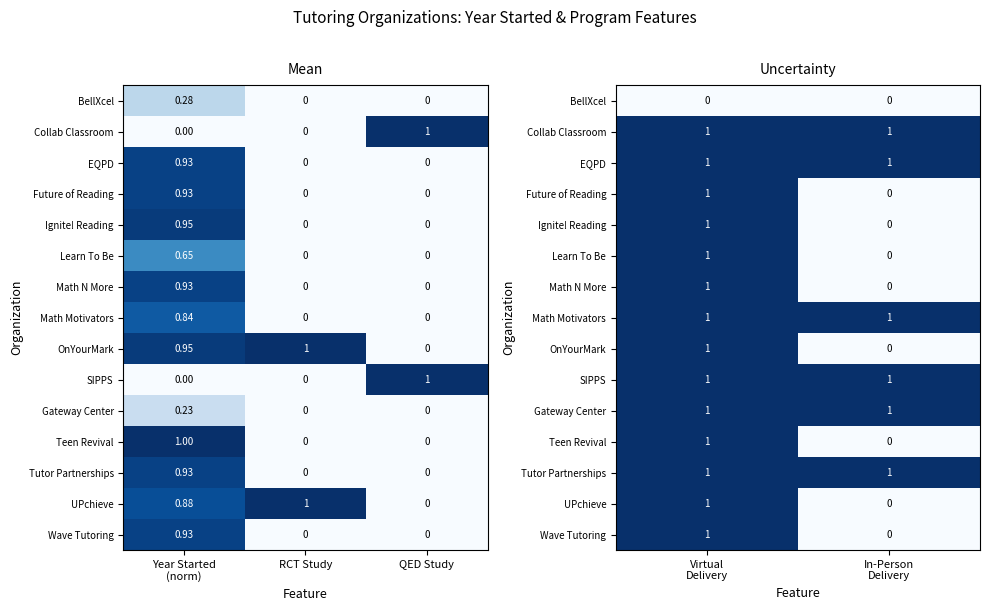

Rank the series by their maximum value, from highest to lowest.

Collab Classroom, EQPD, Future of Reading, Ignite! Reading, Learn To Be, Math N More, Math Motivators, OnYourMark, SIPPS, Gateway Center, Teen Revival, Tutor Partnerships, UPchieve, Wave Tutoring, BellXcel